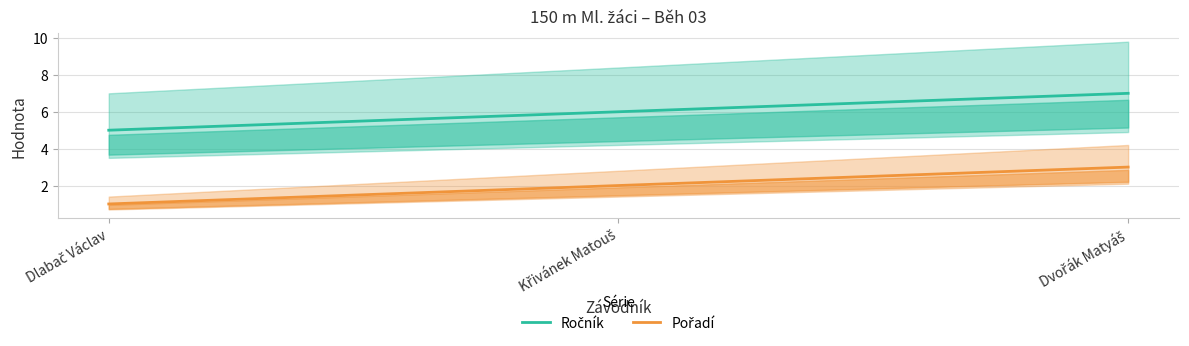

At how many categories does at least one series exceed 6?

1